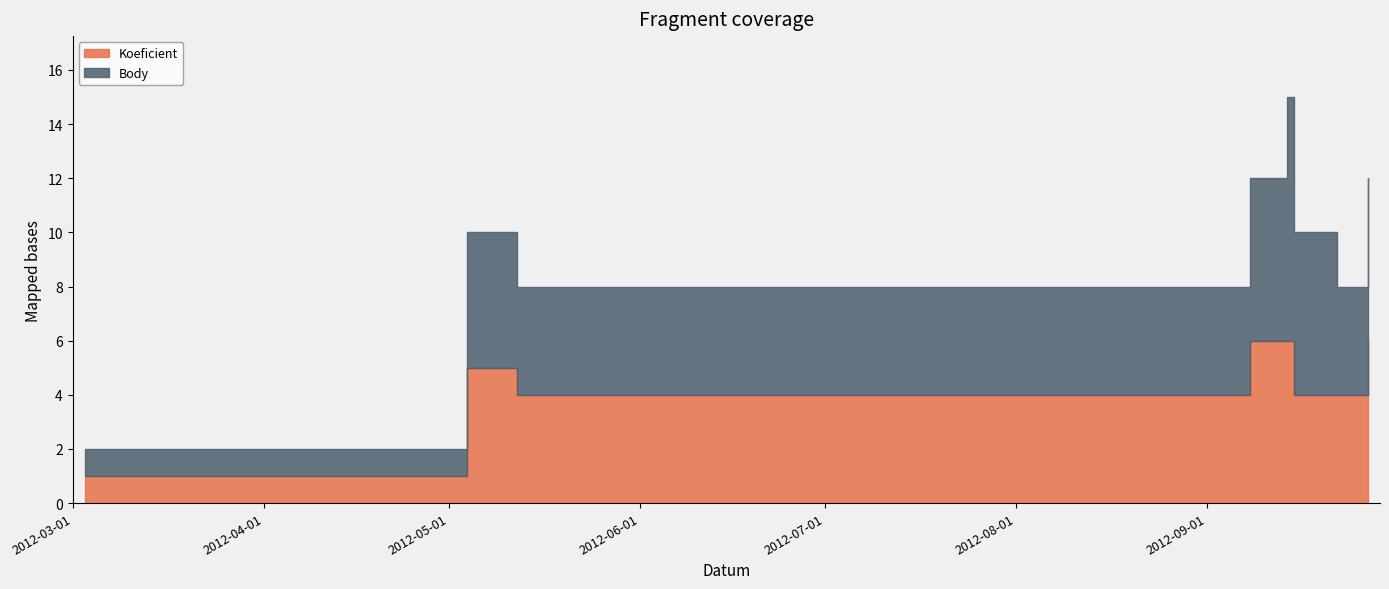

List the series in order of their peak value, lowest first.

Koeficient, Body